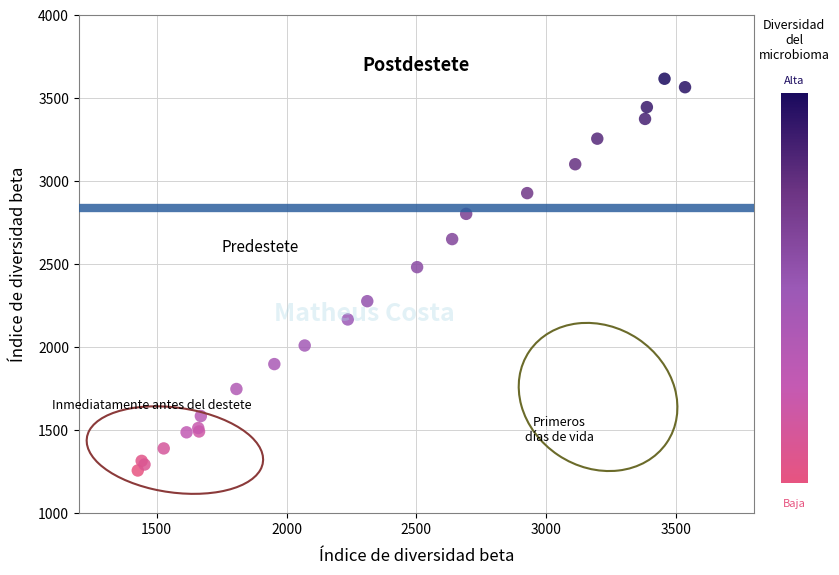

What Y value in the scatter plot is closest to 2437?

2482